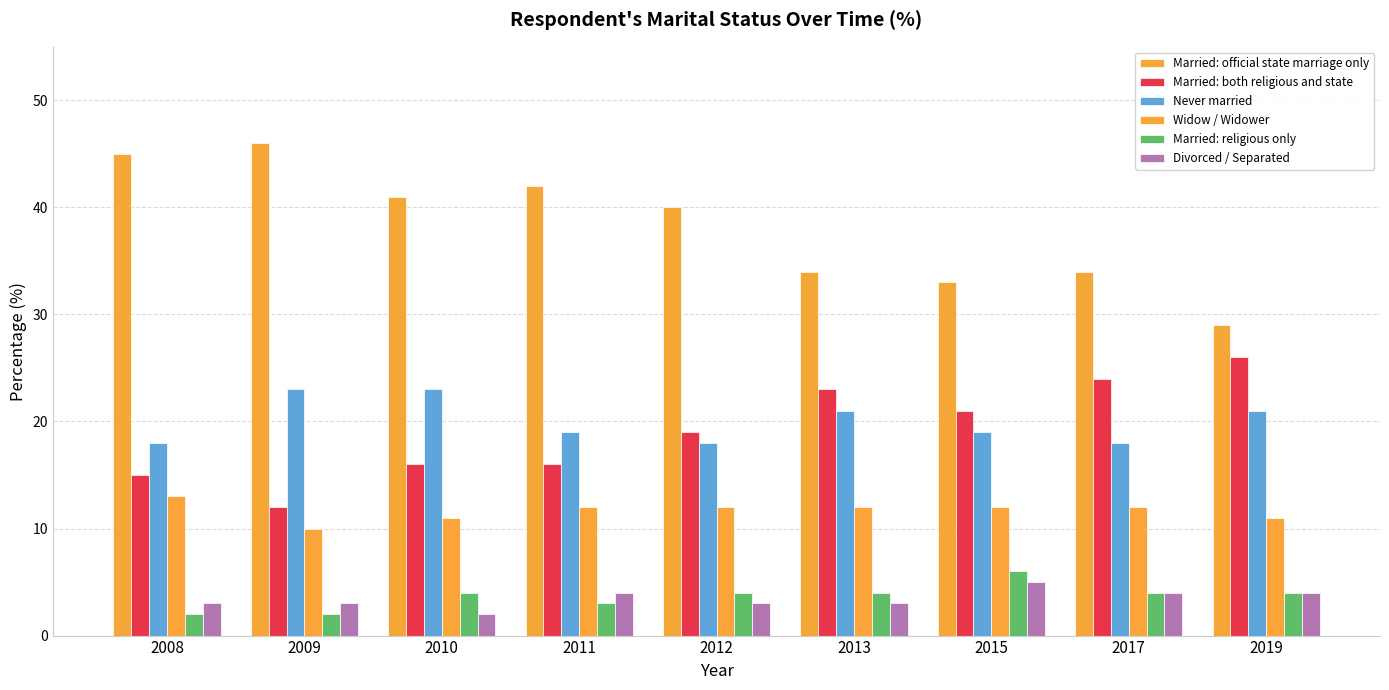

How many categories are shown in the chart?

9